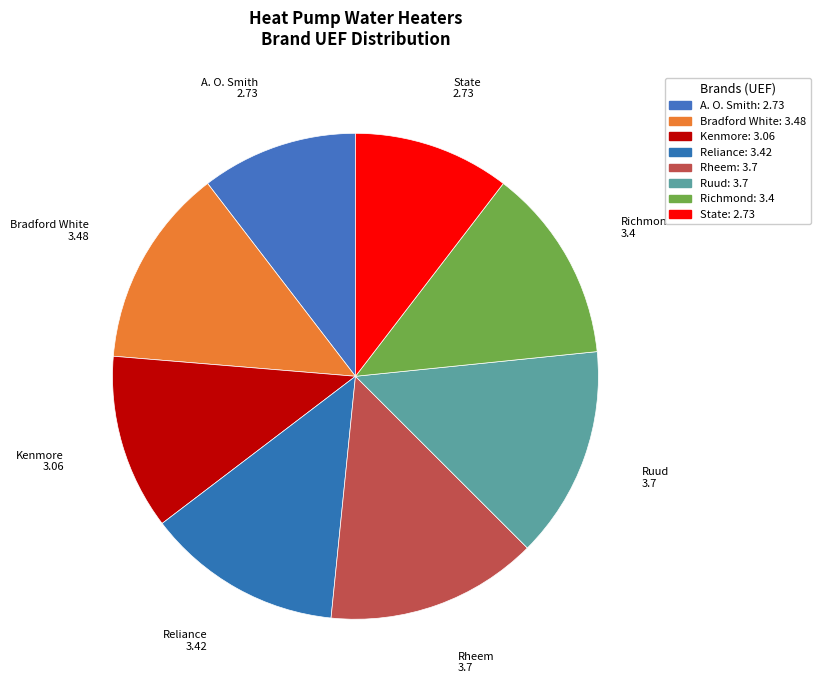

What is the largest slice in the pie chart?

Rheem